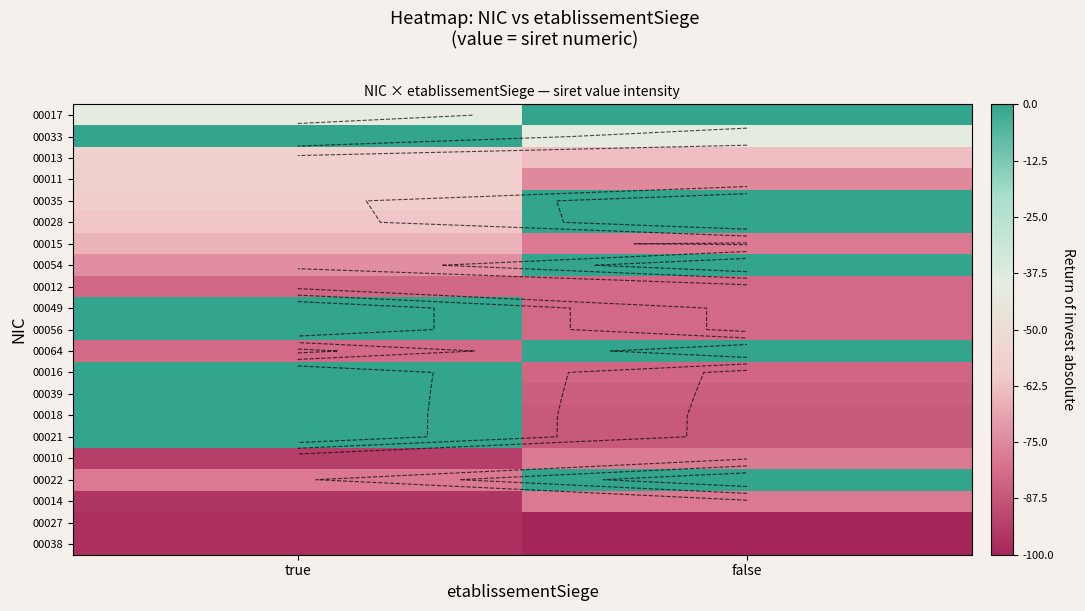

How many data points does each series have?

2